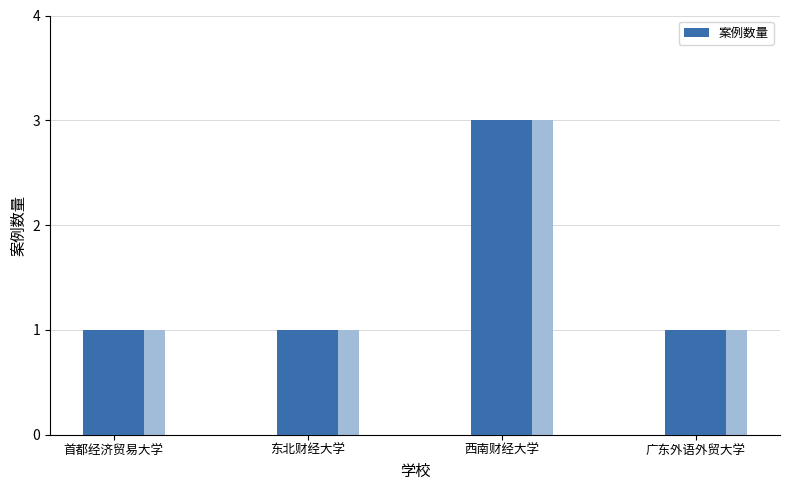

Which has a higher value, 首都经济贸易大学 or 东北财经大学?

首都经济贸易大学